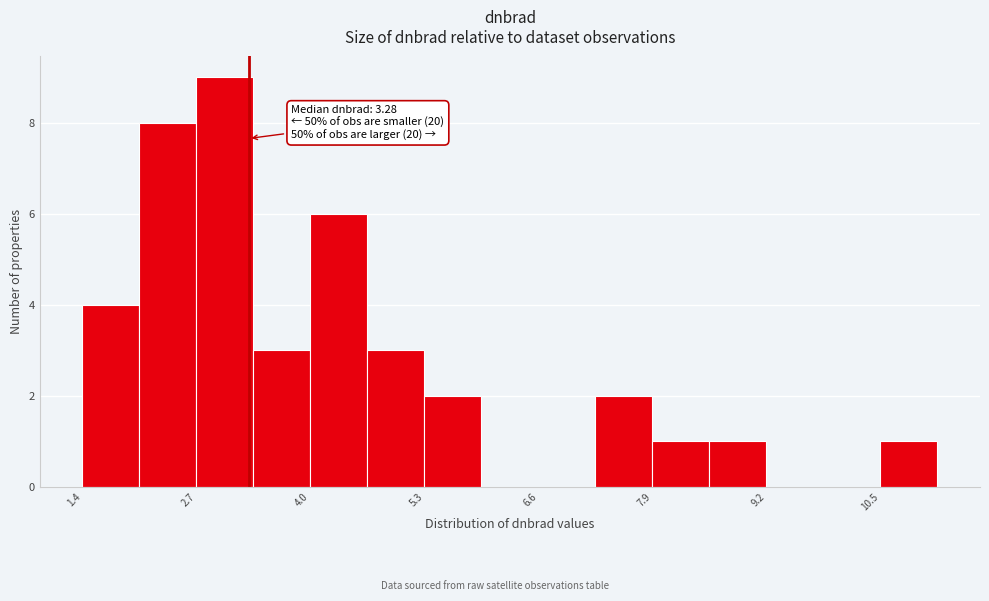

Around what value on the x-axis is the tallest bar? Give the approximate position of its centre, as read against the axis.

3.0